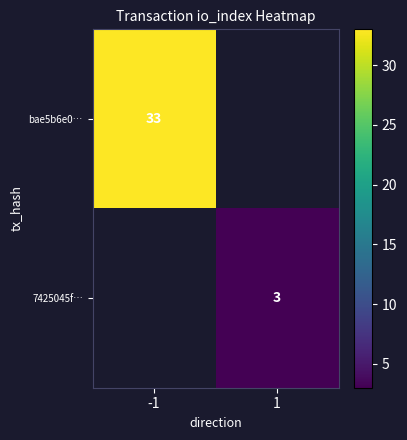

The value of 7425045f… at 1 is 3. True or false?

True